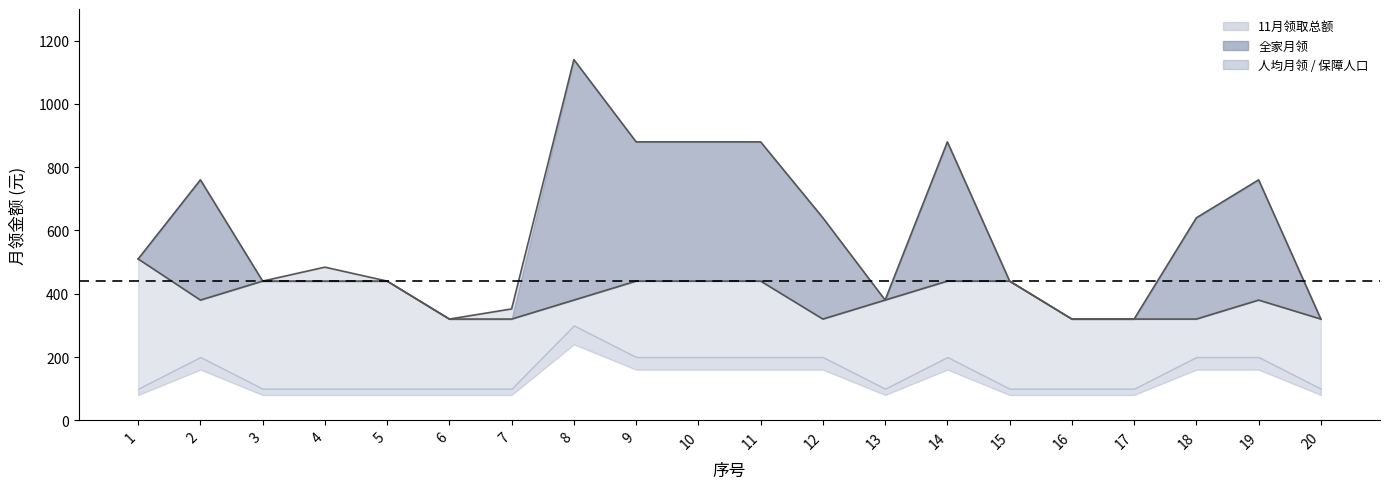

How many lines are shown in the chart?

2